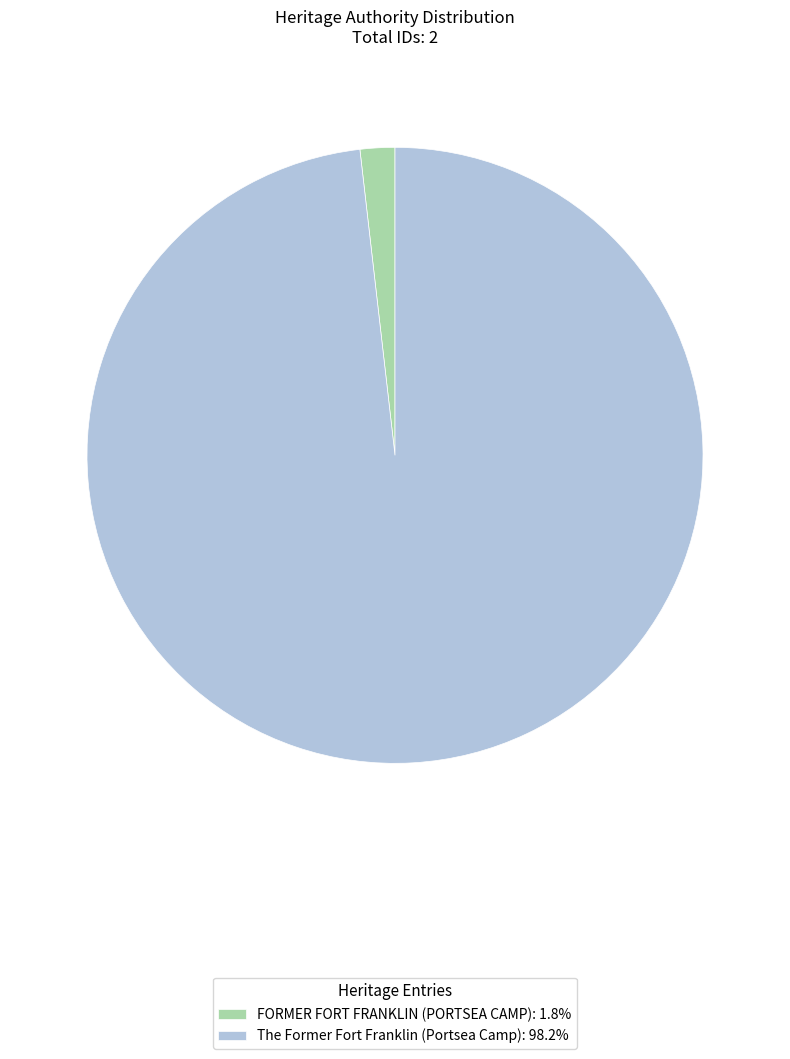

True or false: The Former Fort Franklin (Portsea Camp) accounts for 98% of the total.

True